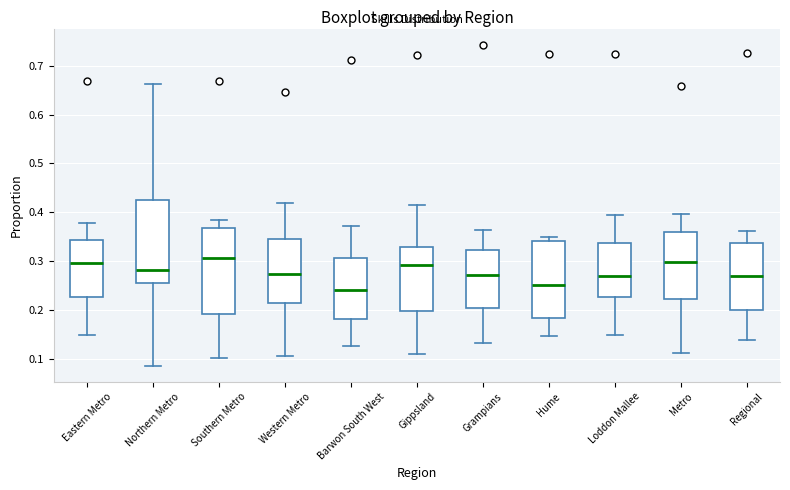

Where does the lower whisker of the box for Western Metro end on the y-axis? The values are not printed on the chart, so give them approximately, as read against the axis.

0.11